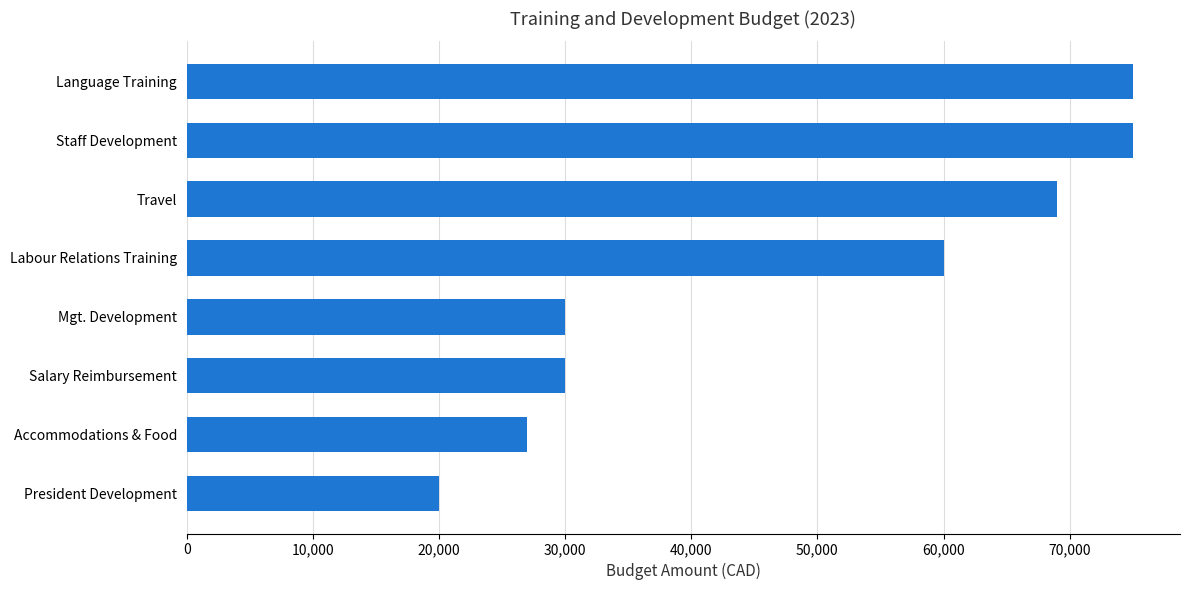

The value at Accommodations & Food is 48034. True or false?

False